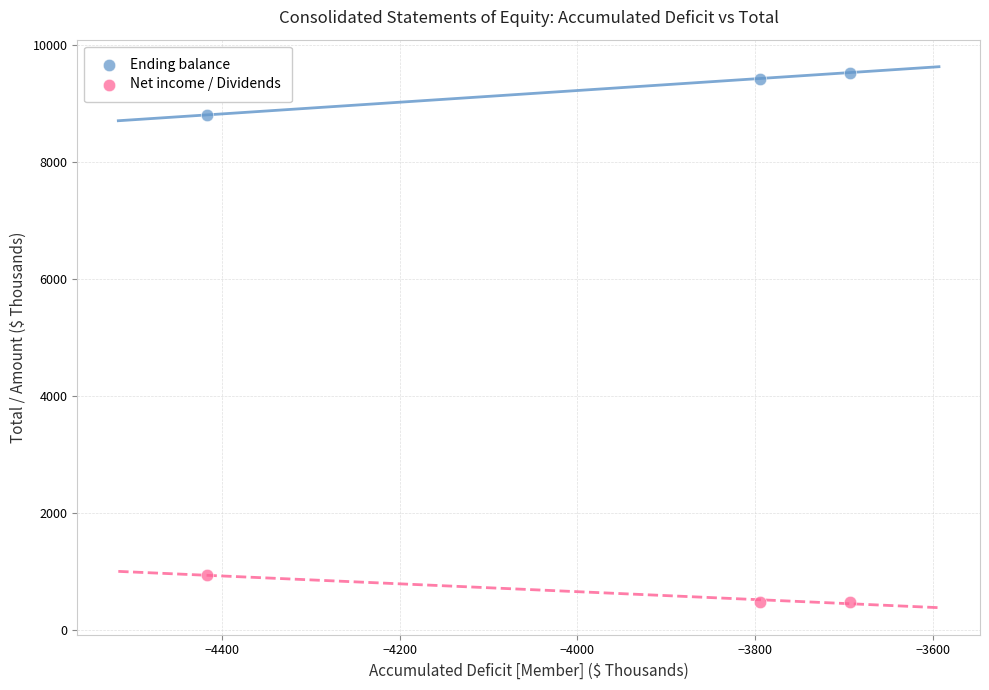

Which series contains the lowest Y value?

Net income / Dividends